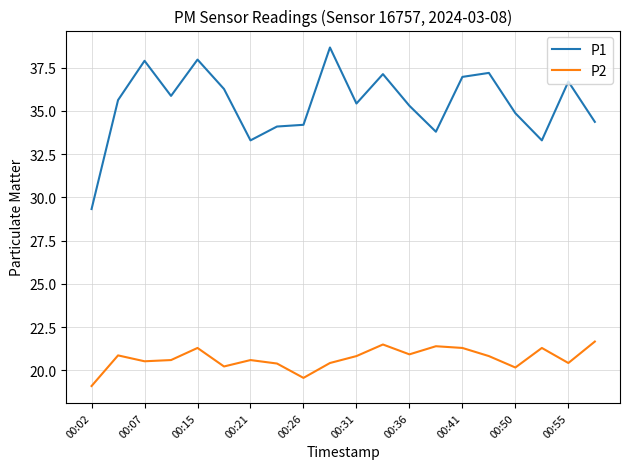

List the series in order of their peak value, highest first.

P1, P2